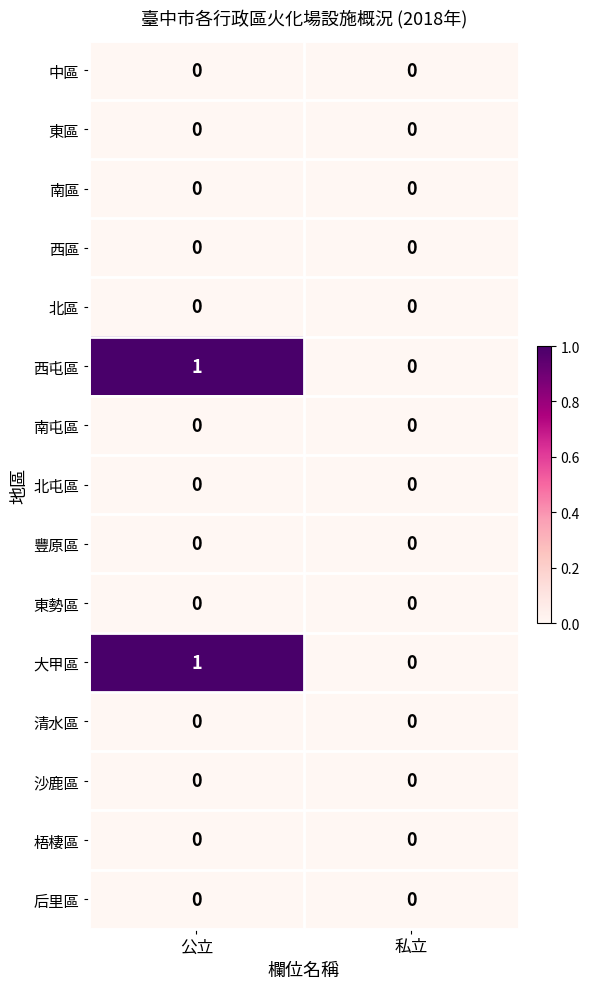

Reading left to right, transcribe all the data shown in this chart.

中區: 0	0
東區: 0	0
南區: 0	0
西區: 0	0
北區: 0	0
西屯區: 1	0
南屯區: 0	0
北屯區: 0	0
豐原區: 0	0
東勢區: 0	0
大甲區: 1	0
清水區: 0	0
沙鹿區: 0	0
梧棲區: 0	0
后里區: 0	0